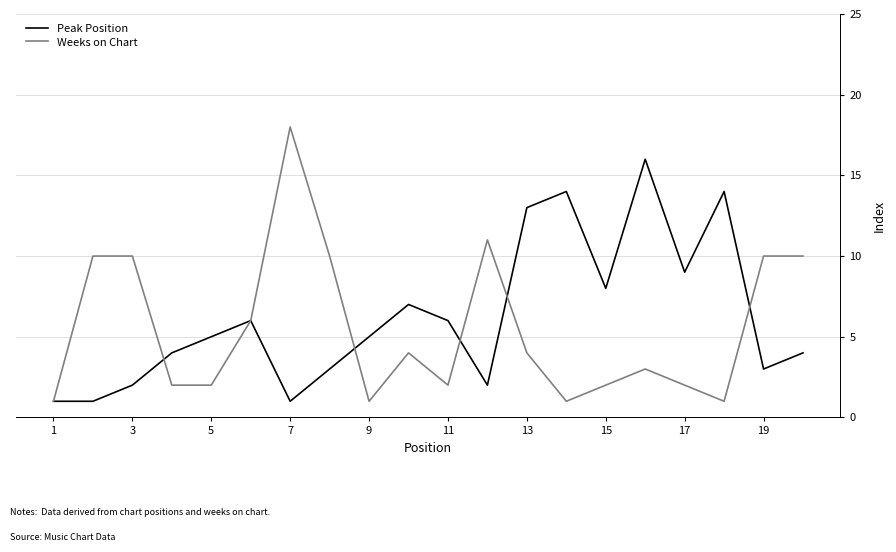

List the series in order of their peak value, lowest first.

Peak Position, Weeks on Chart